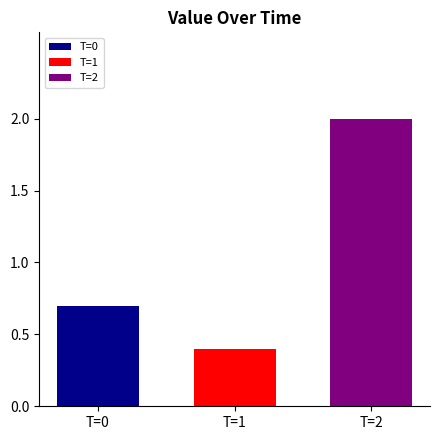

What is the maximum value shown in the chart?

2.0